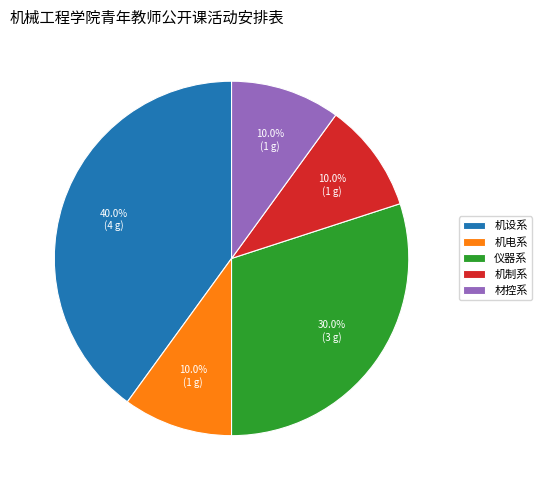

To the nearest percent, what portion does 材控系 represent?

10%